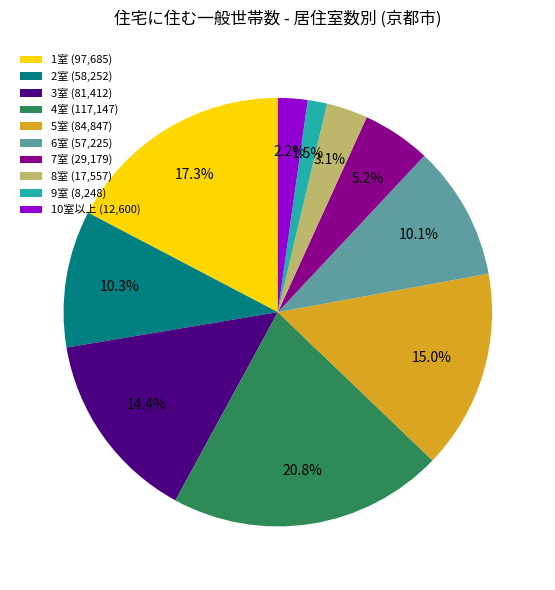

Which slice is the largest?

4室